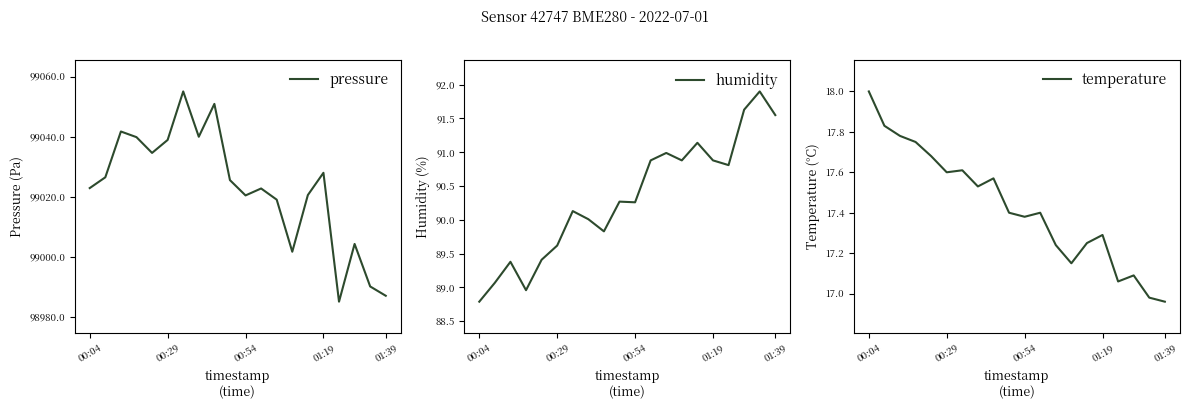

What are all the series names shown in the legend?

pressure, humidity, temperature